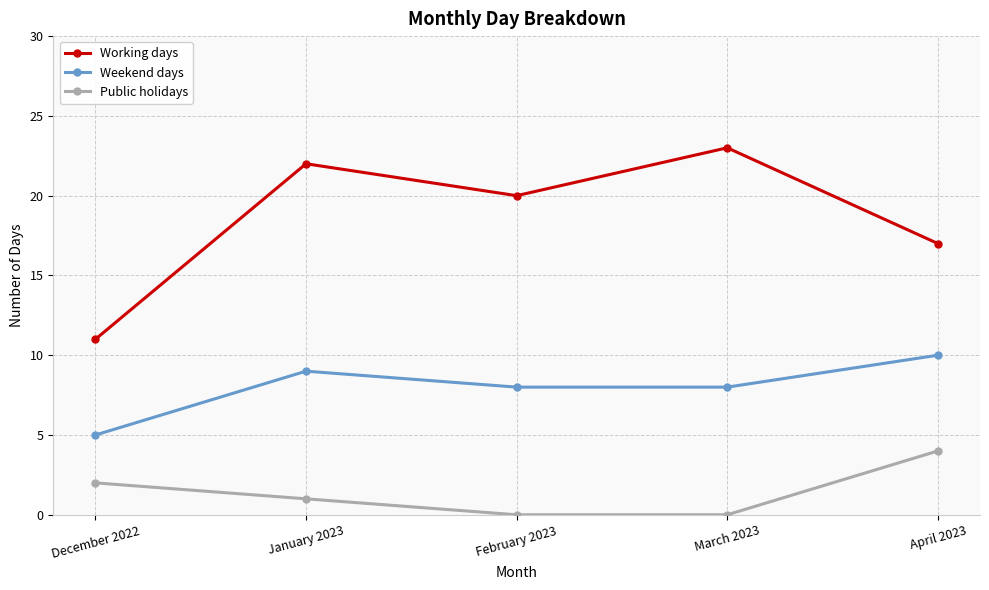

Is this an area chart (filled region under the line)?

No